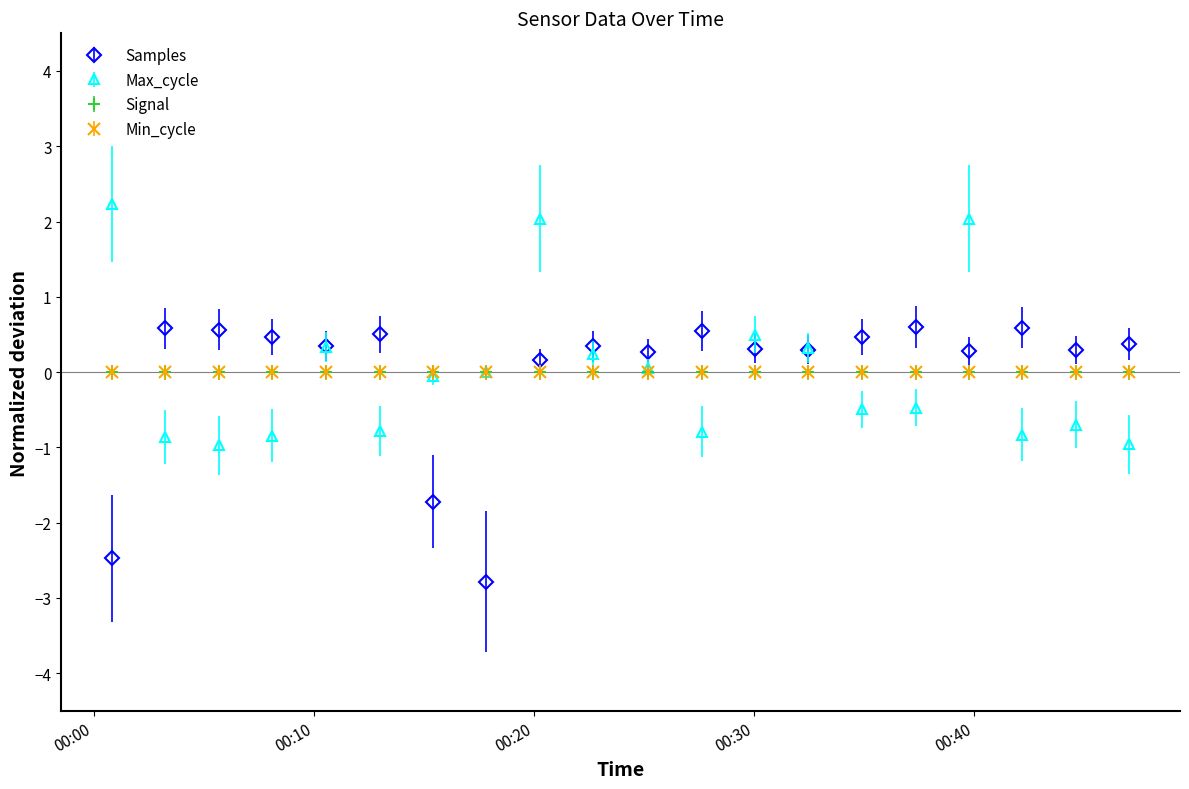

Does the chart have visible grid lines?

No